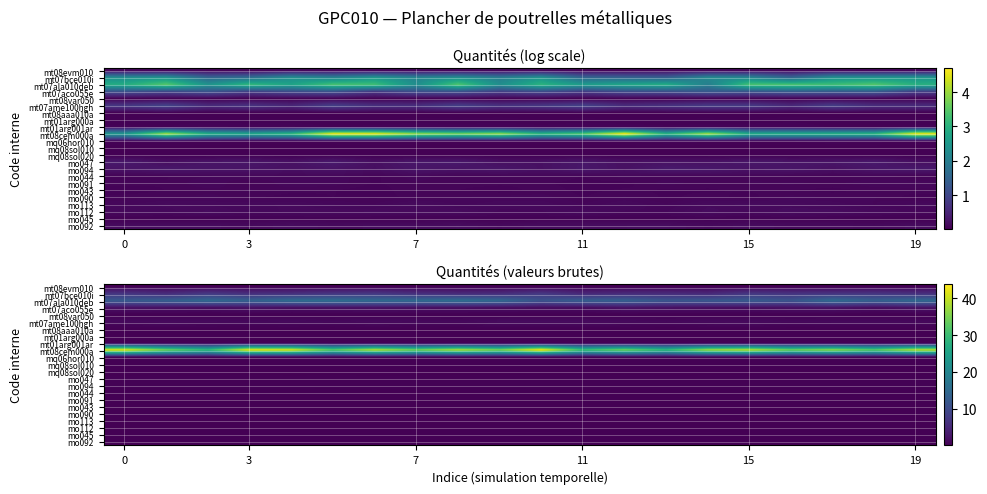

True or false: row_7 has a value of 0.0 at 10.

True